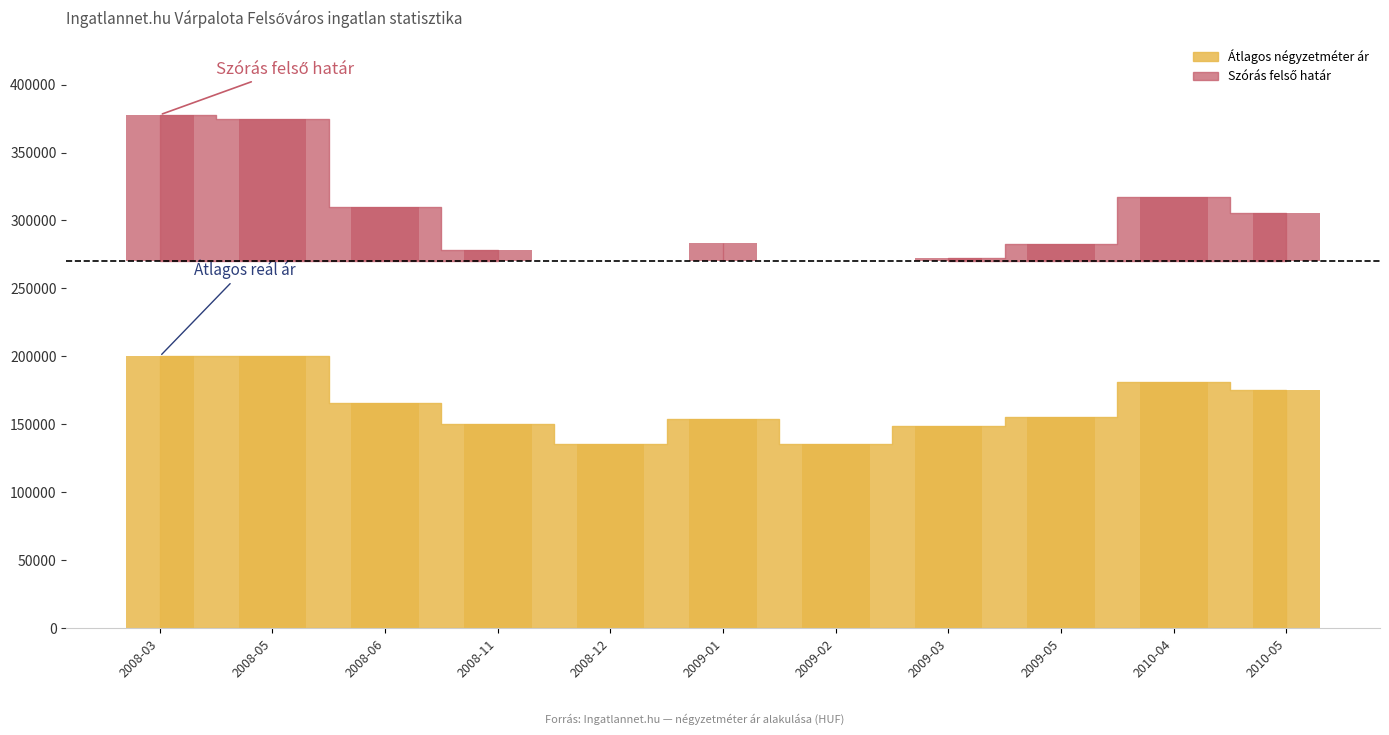

What is the total value across all series at 2008-12?

135263